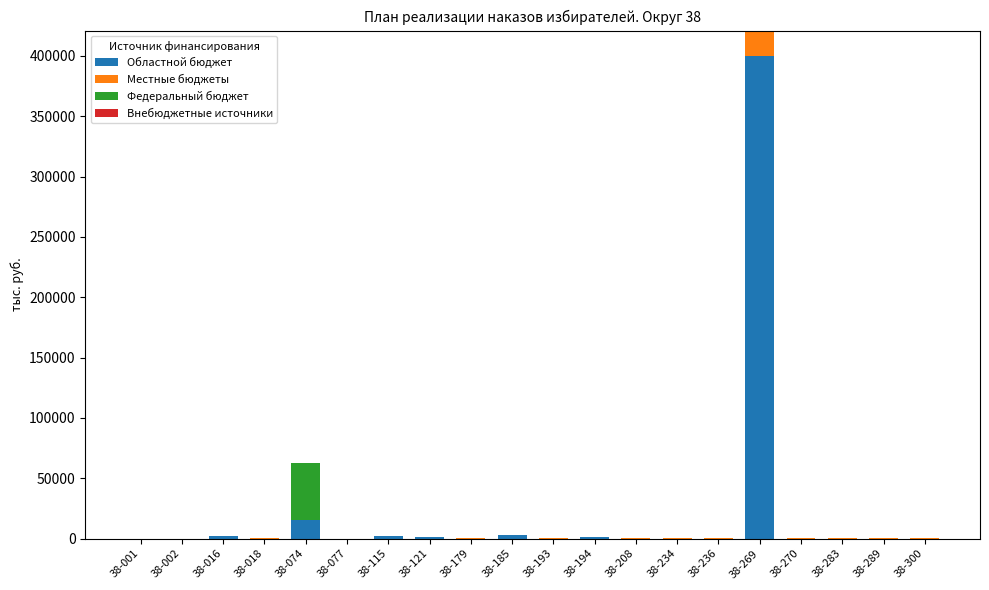

How many distinct data groups are displayed?

3